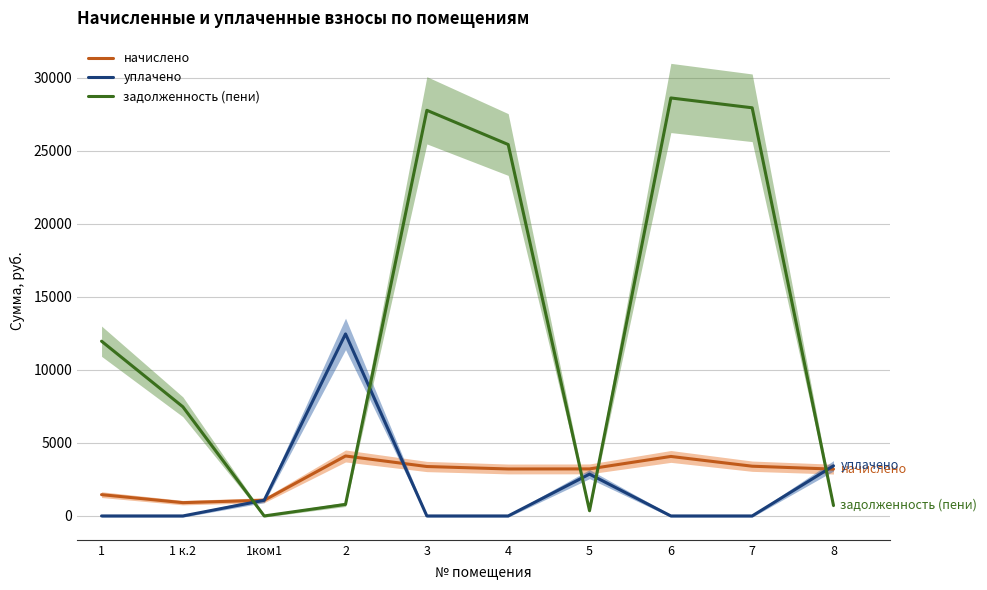

After their last crossing, which series has the higher values: начислено or задолженность (пени)?

начислено